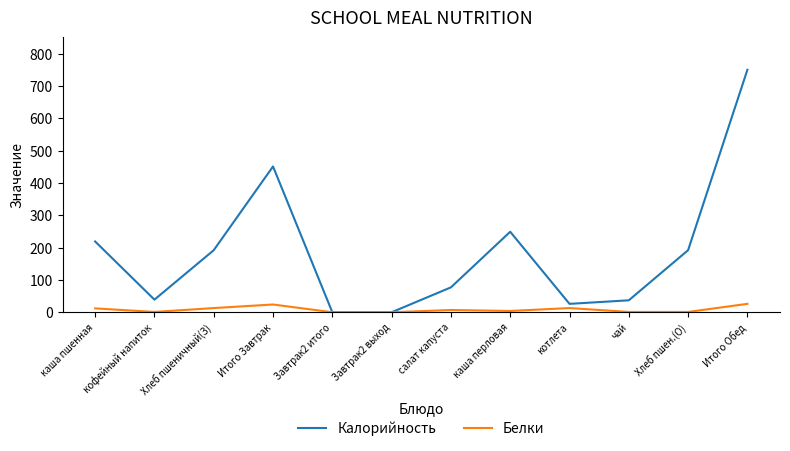

The value of Белки at Итого Обед is 26. True or false?

True